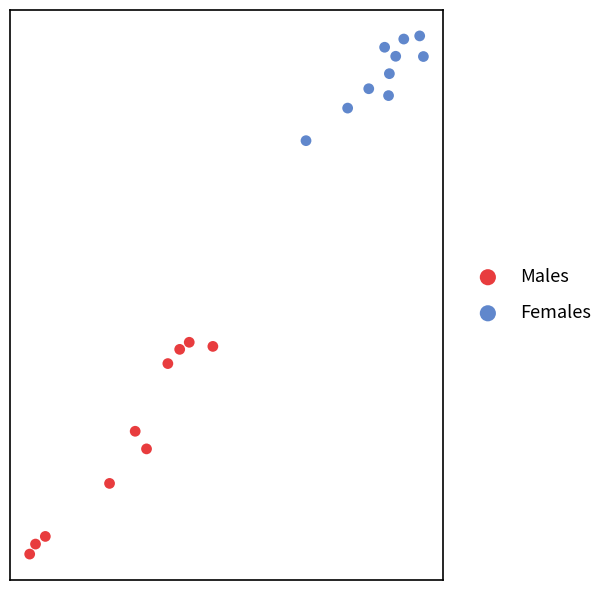

Which series reaches the minimum Y coordinate?

Males